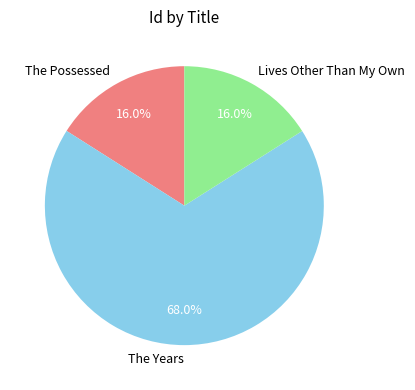

What is the largest slice in the pie chart?

The Years